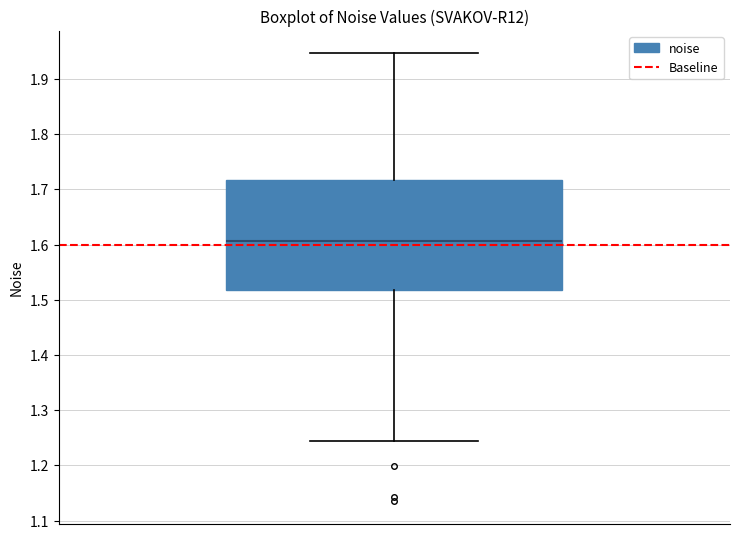

Read this box plot against the y-axis: the position of the median line, the range covered by the box, and the ends of both whiskers. The values are not printed on the chart, so give them approximately, as read against the axis.

median 1.61, box 1.52 to 1.72, whiskers 1.24 to 1.95